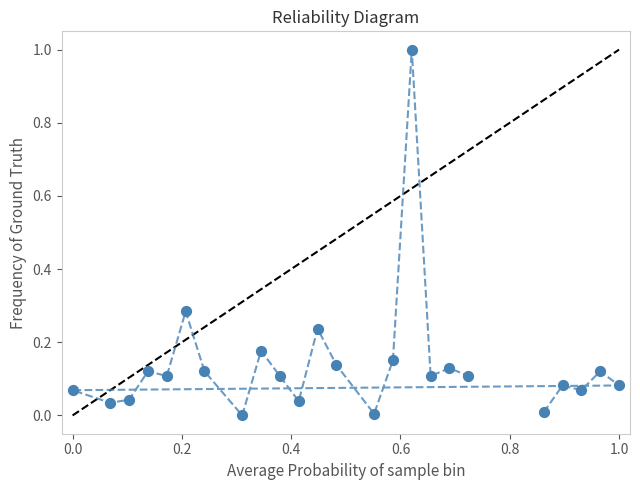

What is the range of Y values (max minus min)?

1.0